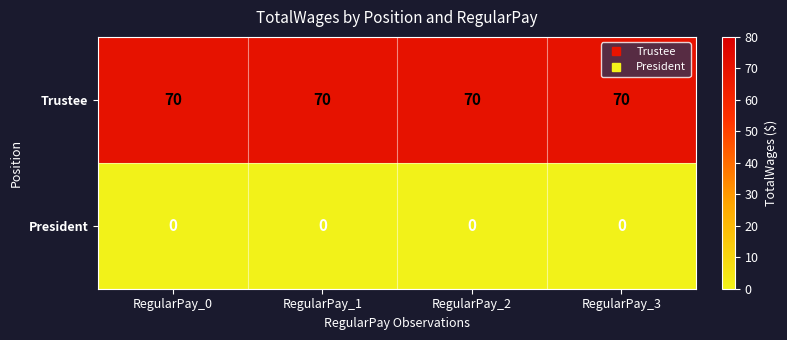

What is the spread (max minus min) of values at RegularPay_0?

70